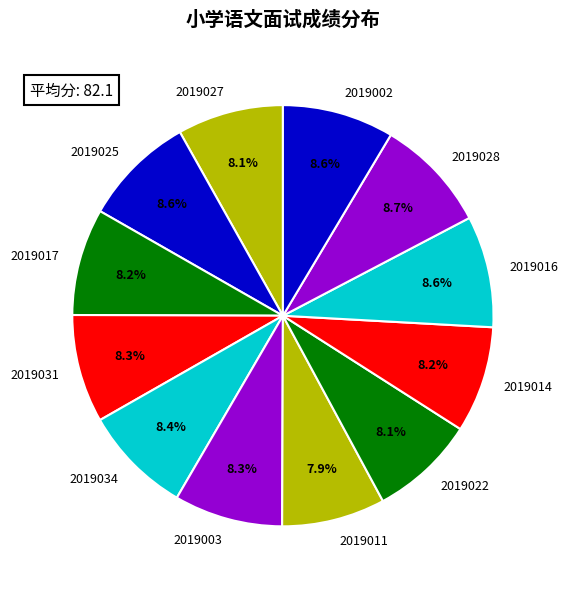

Count the number of slices in the pie.

12